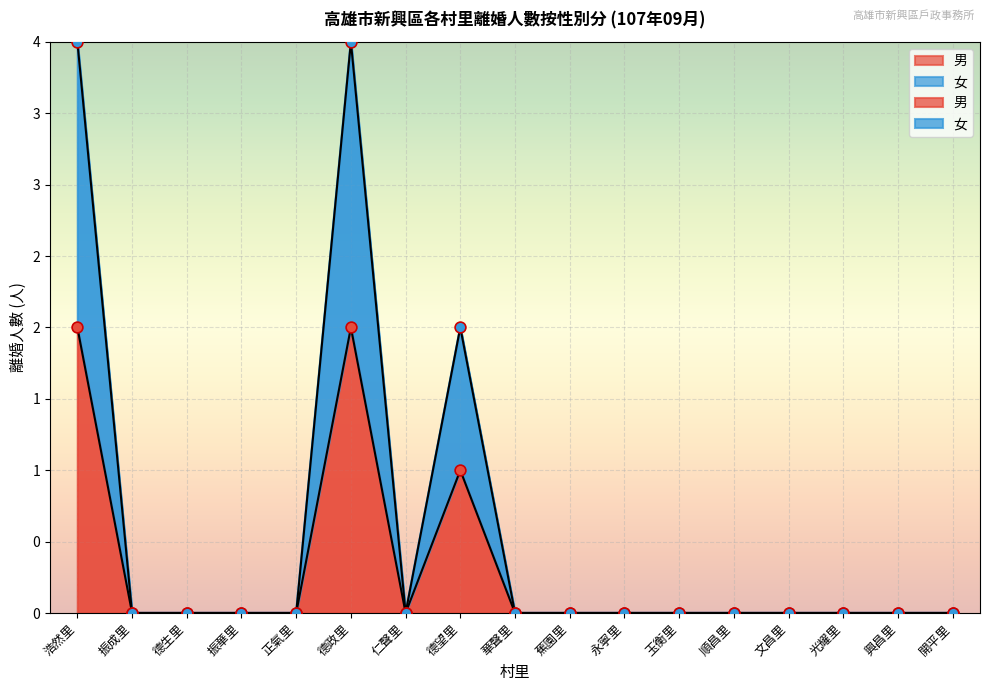

Is the value of 女 at 華聲里 greater than the value of 男 at 文昌里?

No